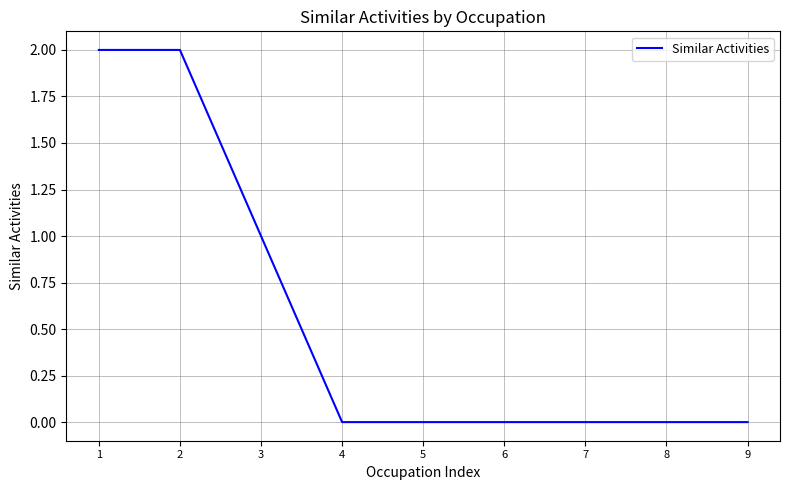

How many values are between 0 and 1?

7